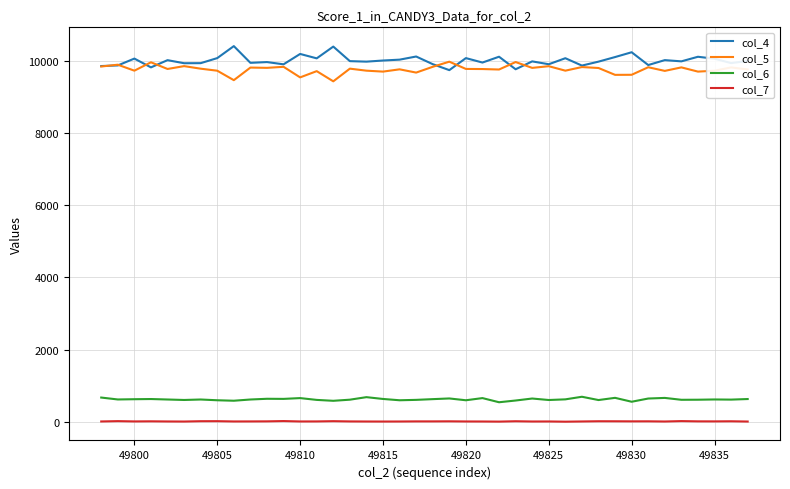

What is the greatest value displayed?

10406